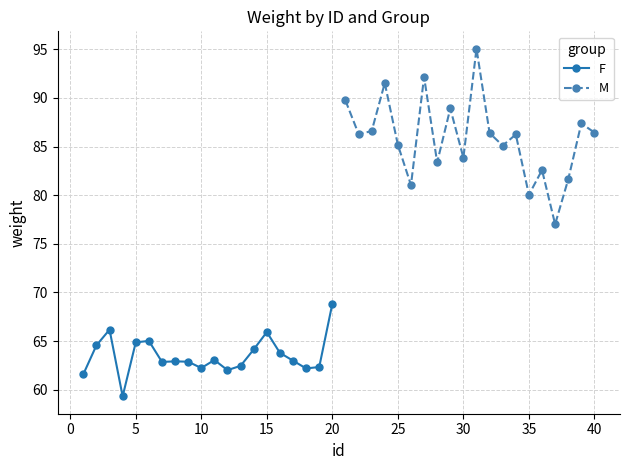

How many data points does each series have?

20